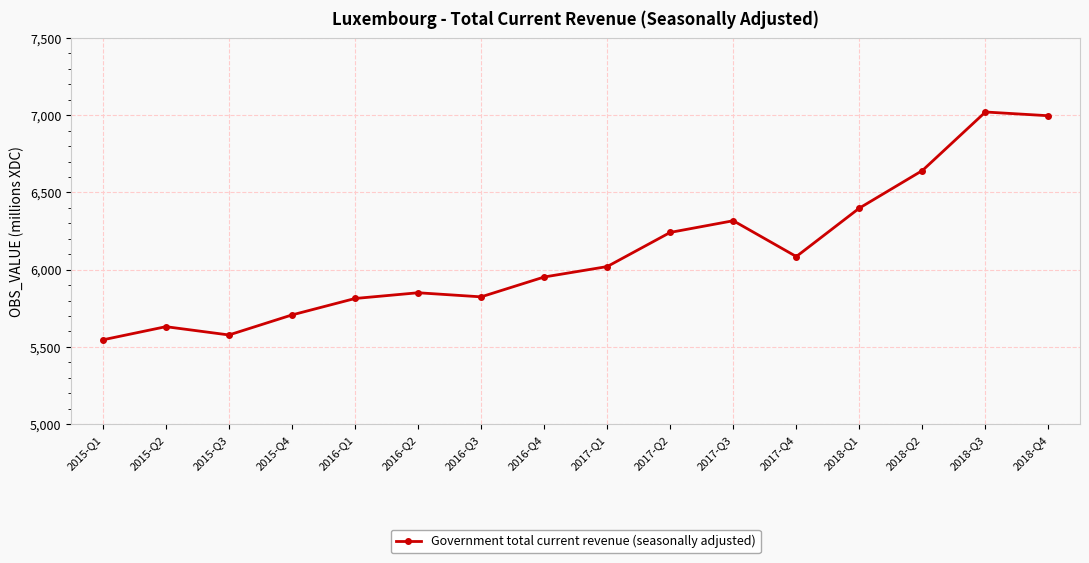

How many data points are above 6019?

8